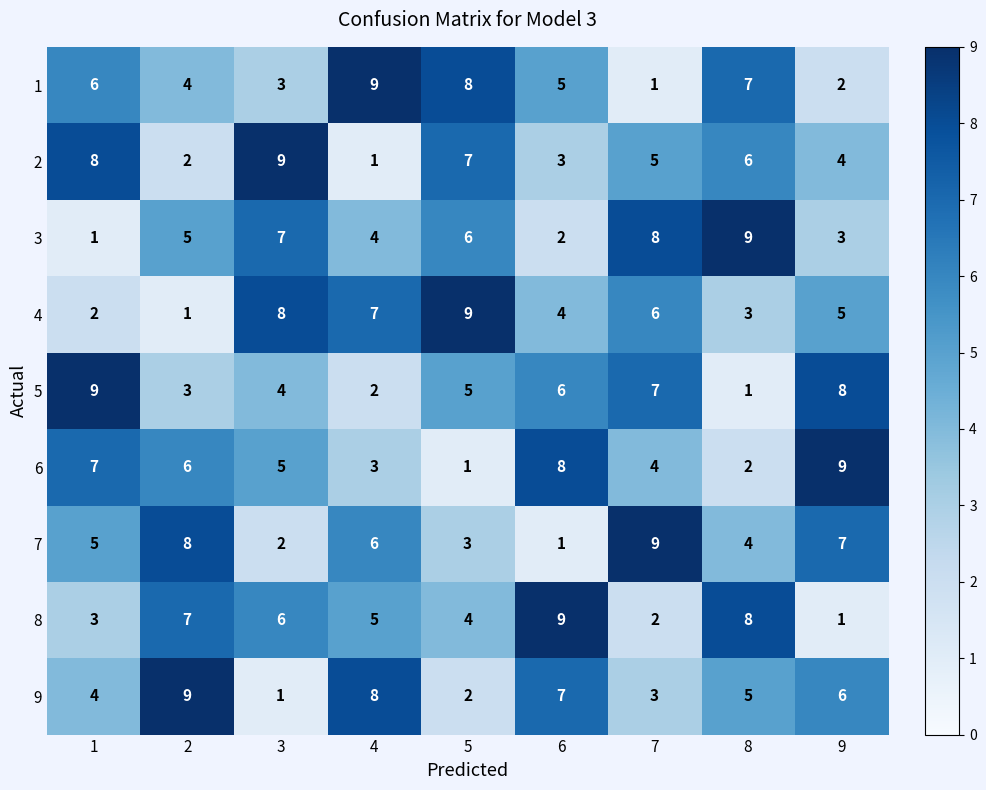

How many 9 values are between 3 and 7?

5